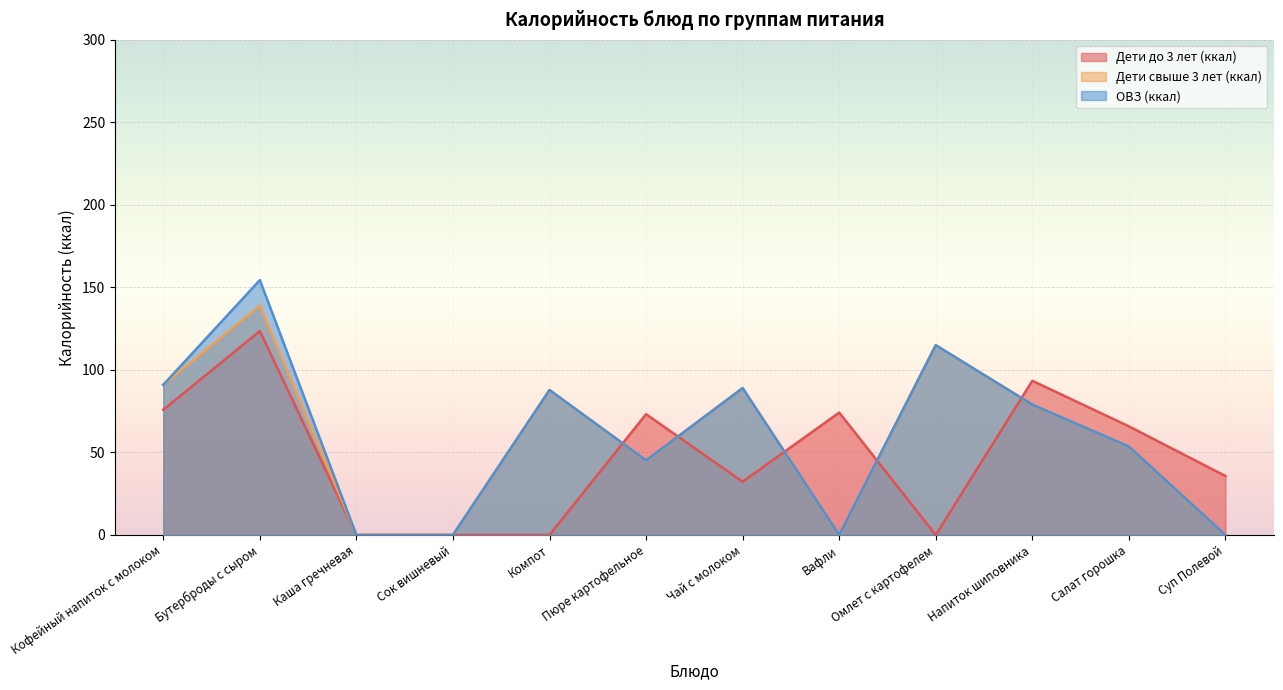

At how many categories does at least one series exceed 48?

9